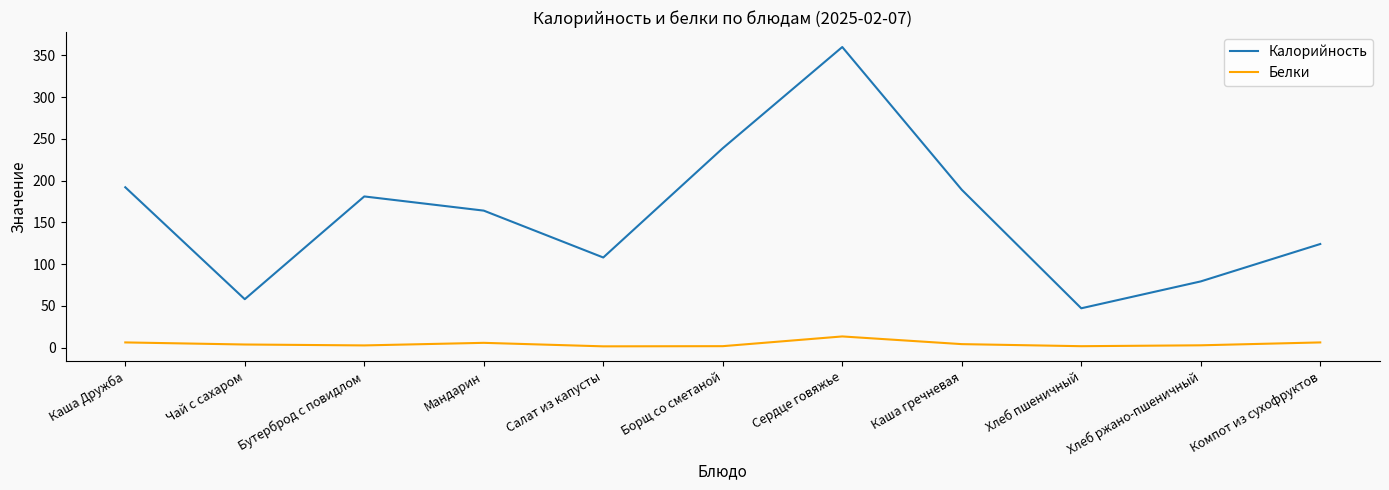

True or false: Белки and Калорийность cross at least once.

False